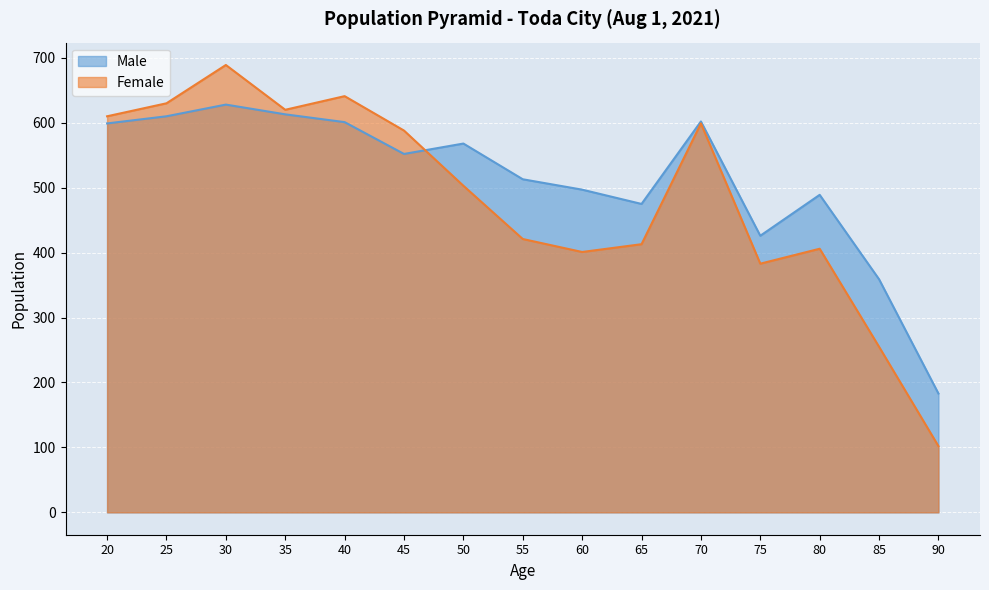

Rank the categories by Male value from lowest to highest.

90, 85, 75, 65, 80, 60, 55, 45, 50, 20, 40, 70, 25, 35, 30